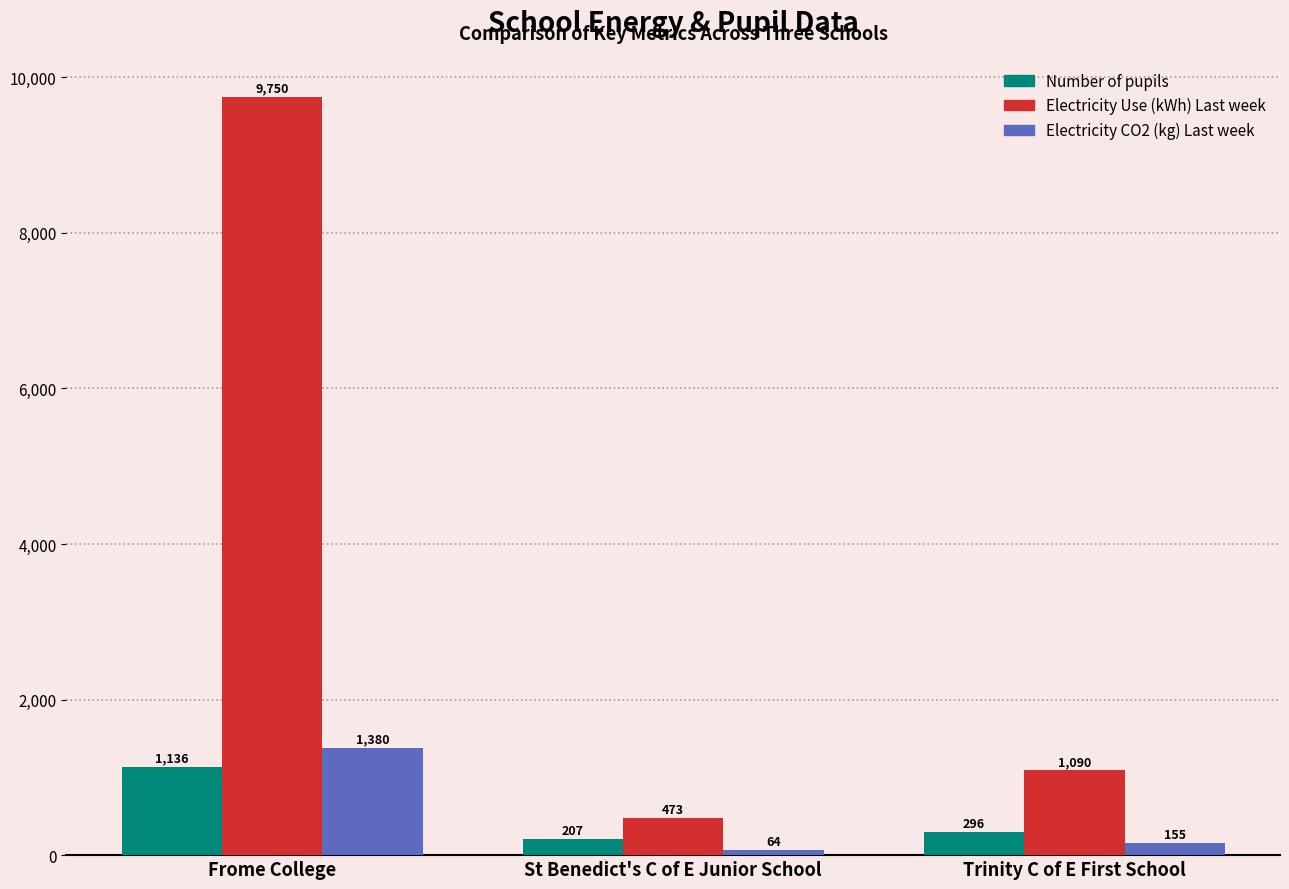

At how many categories does at least one series exceed 8421?

1